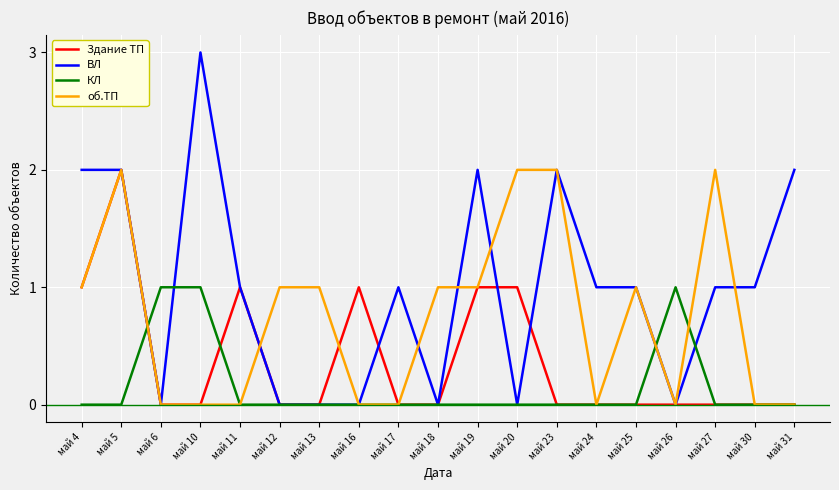

At which category is the sum across all series the highest?

май 5